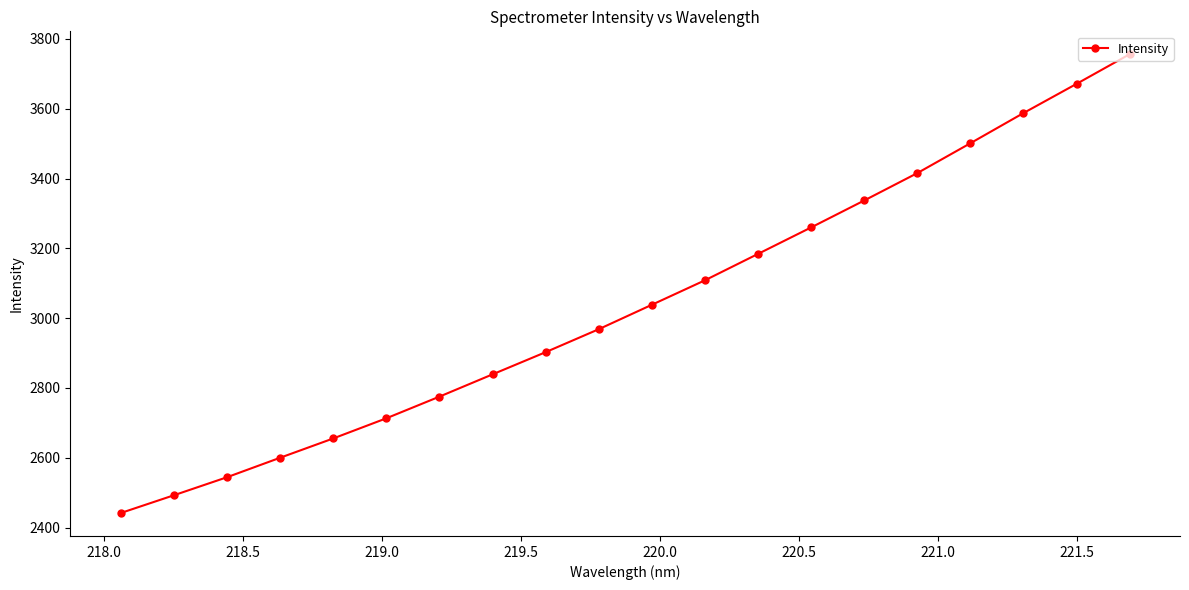

What is the value of the 17th point from the left?

3501.1